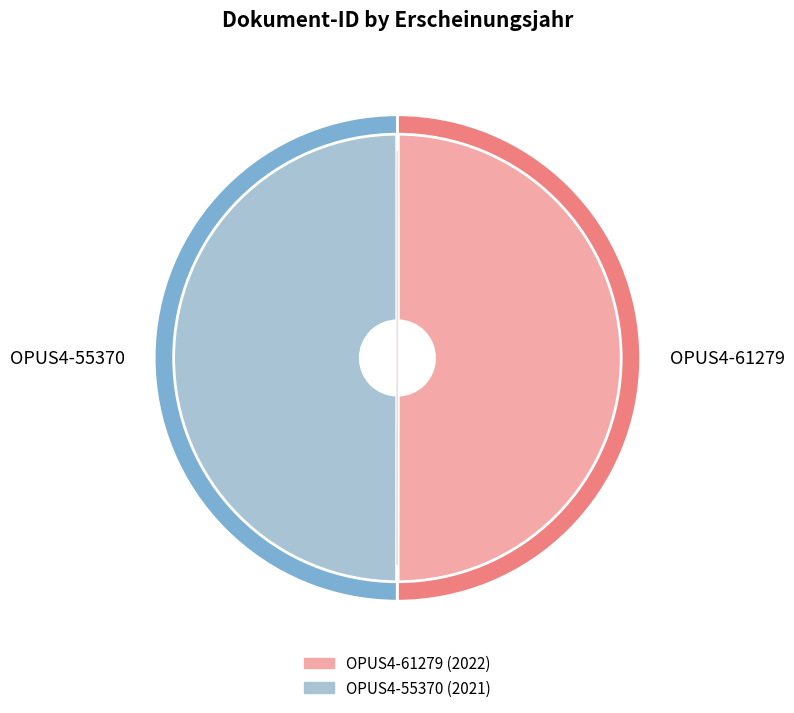

What is the largest slice in the pie chart?

OPUS4-61279